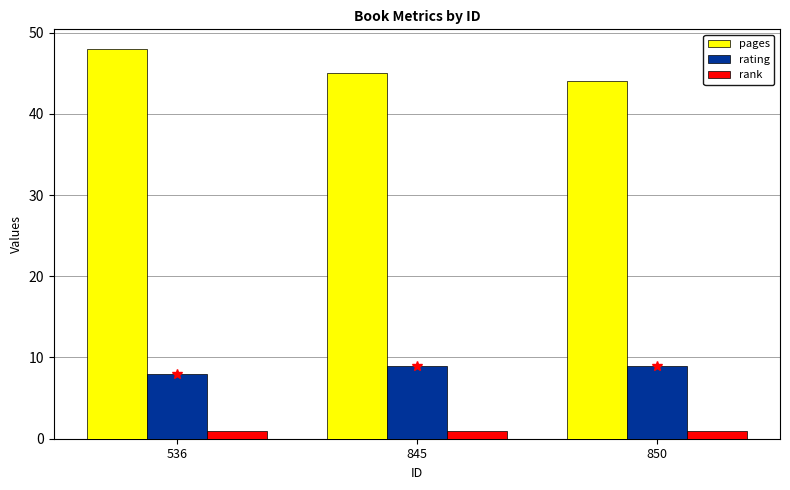

What is the average value of the rank series?

1